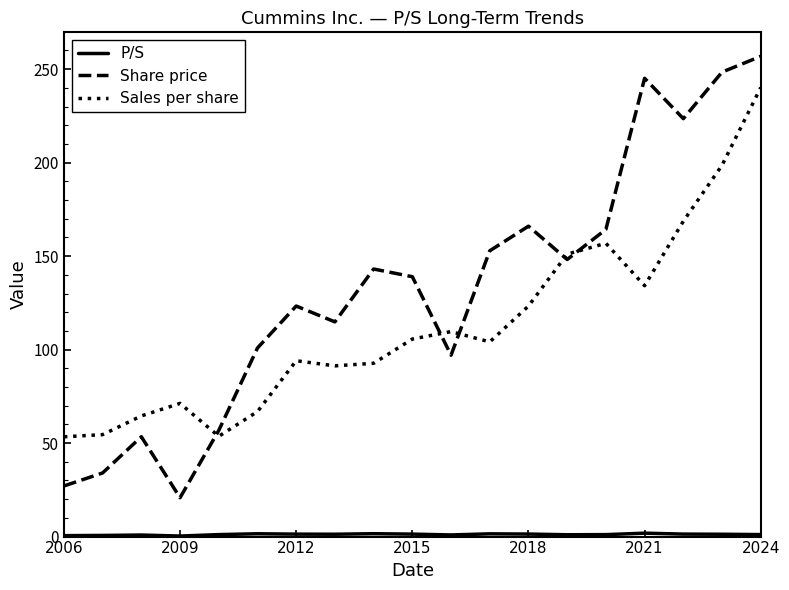

True or false: Sales per share and Share price intersect in this chart.

True